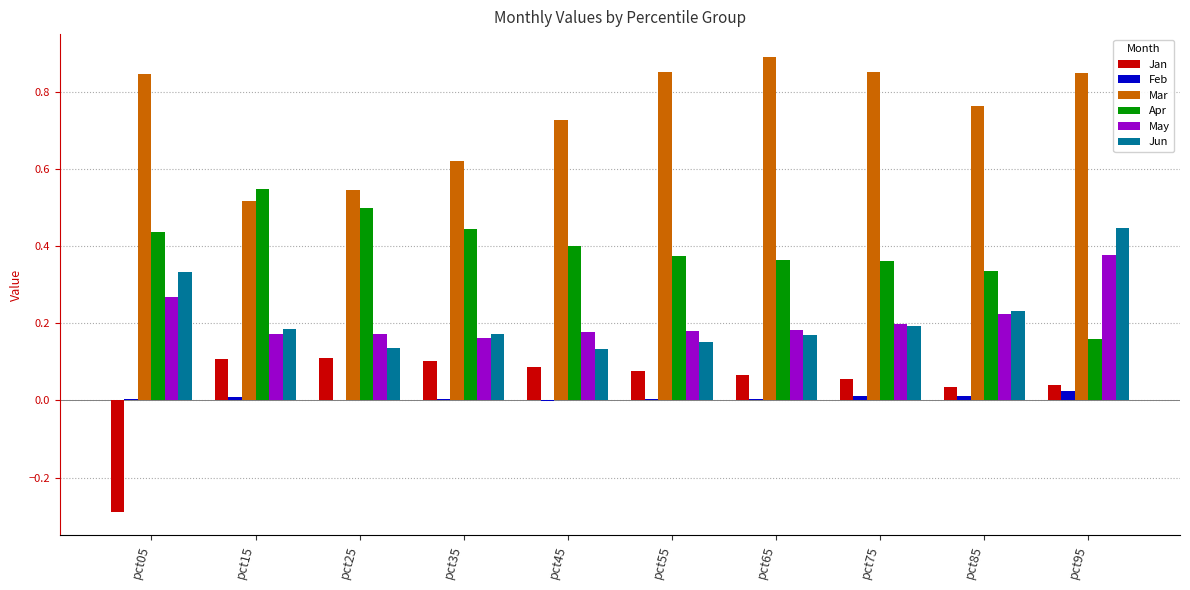

At which category does the chart reach its peak across all series?

pct65